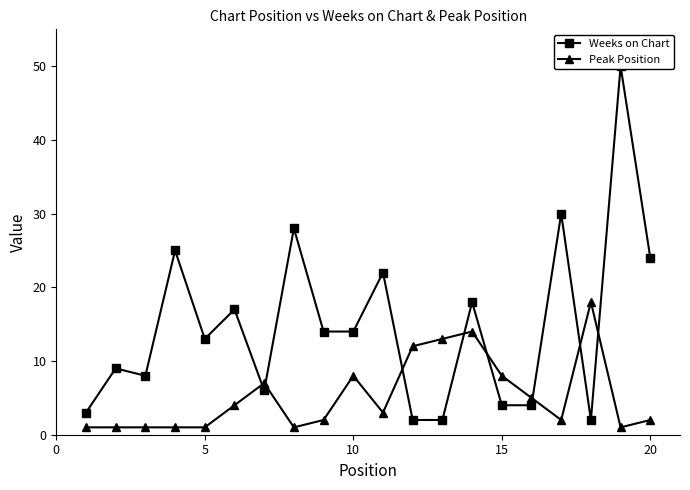

What is the difference between the maximum and minimum values in the Weeks on Chart series?

48